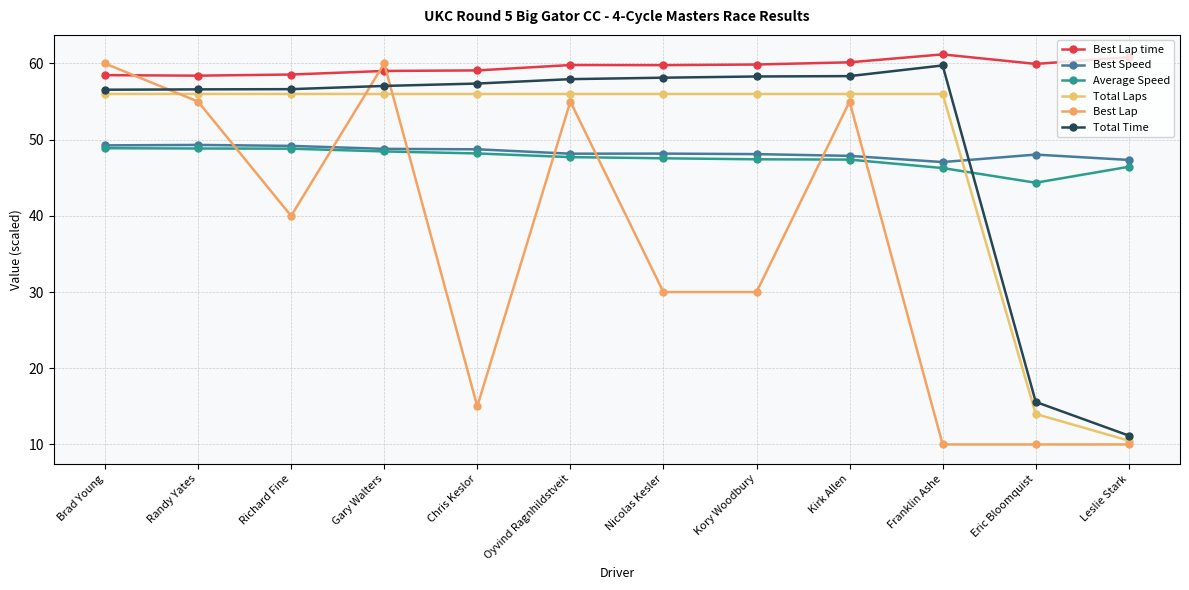

Reading left to right, transcribe all the data shown in this chart.

Best Lap time: Brad Young=58.5	Randy Yates=58.4	Richard Fine=58.6	Gary Walters=59.0	Chris Keslor=59.1	Oyvind Ragnhildstveit=59.8	Nicolas Kesler=59.8	Kory Woodbury=59.9	Kirk Allen=60.2	Franklin Ashe=61.2	Eric Bloomquist=59.9	Leslie Stark=60.8
Best Speed: Brad Young=49.3	Randy Yates=49.3	Richard Fine=49.2	Gary Walters=48.8	Chris Keslor=48.7	Oyvind Ragnhildstveit=48.2	Nicolas Kesler=48.2	Kory Woodbury=48.1	Kirk Allen=47.9	Franklin Ashe=47.1	Eric Bloomquist=48.0	Leslie Stark=47.3
Average Speed: Brad Young=48.9	Randy Yates=48.8	Richard Fine=48.8	Gary Walters=48.5	Chris Keslor=48.2	Oyvind Ragnhildstveit=47.7	Nicolas Kesler=47.6	Kory Woodbury=47.4	Kirk Allen=47.4	Franklin Ashe=46.3	Eric Bloomquist=44.4	Leslie Stark=46.4
Total Laps: Brad Young=56.0	Randy Yates=56.0	Richard Fine=56.0	Gary Walters=56.0	Chris Keslor=56.0	Oyvind Ragnhildstveit=56.0	Nicolas Kesler=56.0	Kory Woodbury=56.0	Kirk Allen=56.0	Franklin Ashe=56.0	Eric Bloomquist=14.0	Leslie Stark=10.5
Best Lap: Brad Young=60.0	Randy Yates=55.0	Richard Fine=40.0	Gary Walters=60.0	Chris Keslor=15.0	Oyvind Ragnhildstveit=55.0	Nicolas Kesler=30.0	Kory Woodbury=30.0	Kirk Allen=55.0	Franklin Ashe=10.0	Eric Bloomquist=10.0	Leslie Stark=10.0
Total Time: Brad Young=56.6	Randy Yates=56.6	Richard Fine=56.6	Gary Walters=57.1	Chris Keslor=57.4	Oyvind Ragnhildstveit=57.9	Nicolas Kesler=58.1	Kory Woodbury=58.3	Kirk Allen=58.3	Franklin Ashe=59.7	Eric Bloomquist=15.6	Leslie Stark=11.2